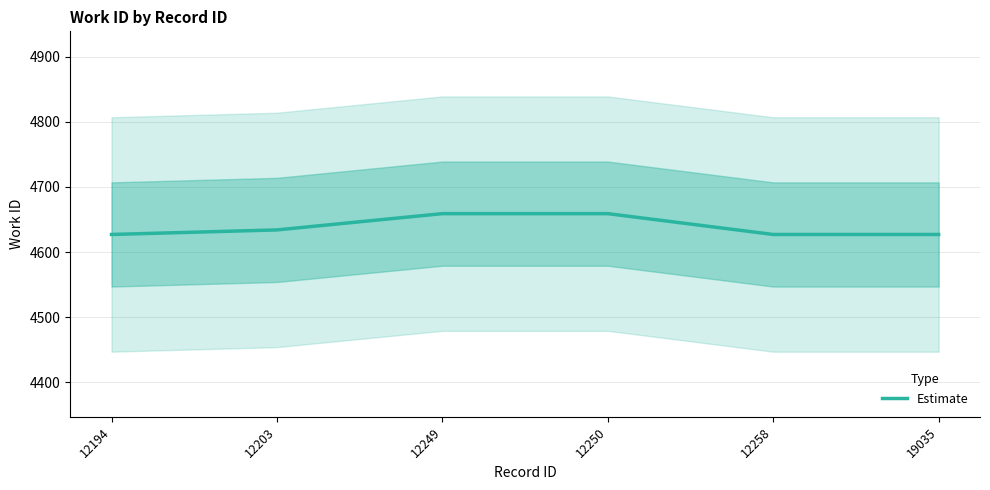

Reading left to right, extract all data points from this chart.

4627	4634	4659	4659	4627	4627